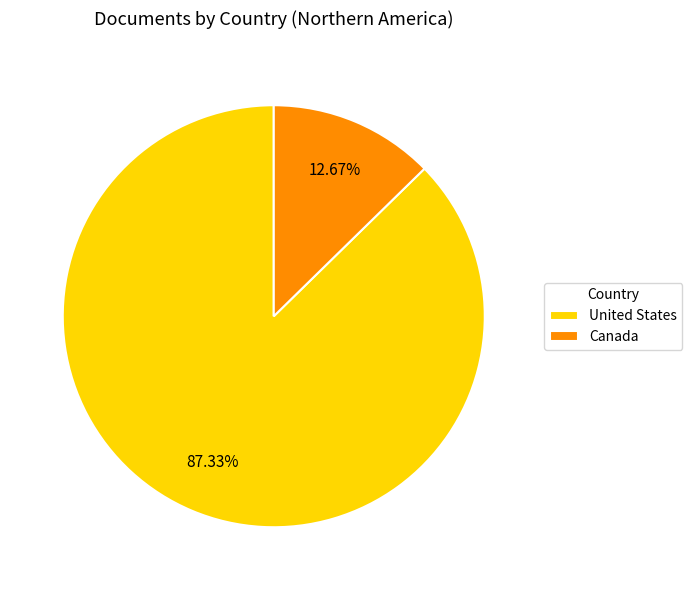

Is the sum of United States and Canada greater than half?

Yes